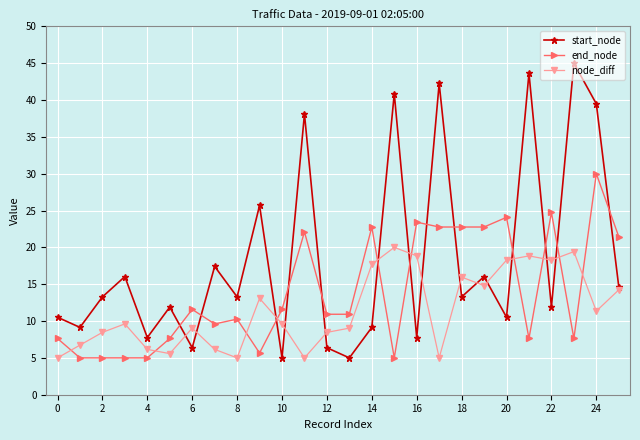

Reading left to right, extract all data points from this chart.

start_node: 10.5	9.1	13.3	16.0	7.8	11.9	6.4	17.4	13.3	25.7	5.0	38.1	6.4	5.0	9.1	40.9	7.8	42.2	13.3	16.0	10.5	43.6	11.9	45.0	39.5	14.7
end_node: 7.6	5.0	5.0	5.0	5.0	7.6	11.6	9.6	10.3	5.7	11.6	22.1	10.9	10.9	22.8	5.0	23.4	22.8	22.8	22.8	24.1	7.6	24.7	7.6	30.0	21.4
node_diff: 5.0	6.7	8.5	9.6	6.2	5.6	9.0	6.2	5.0	13.1	9.6	5.0	8.5	9.0	17.7	20.0	18.8	5.0	16.0	14.8	18.3	18.8	18.3	19.4	11.3	14.2